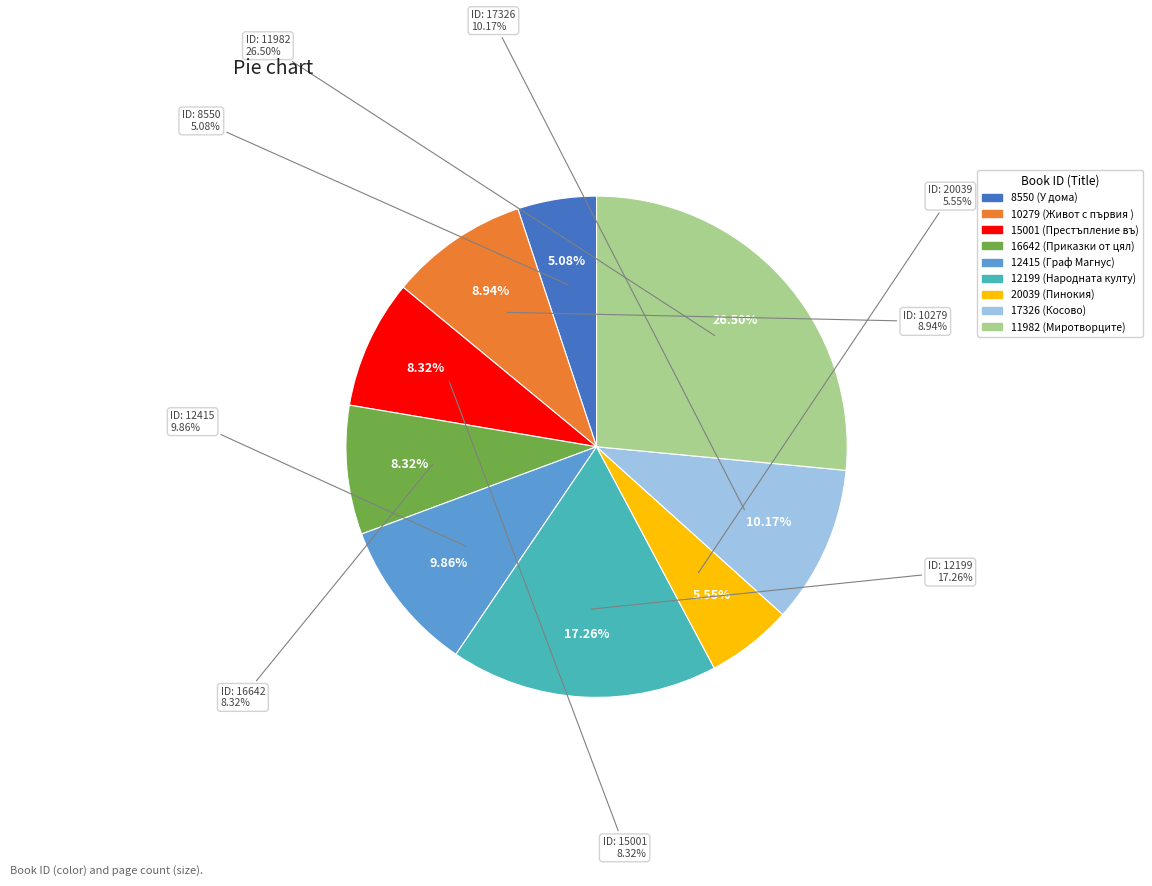

What is the smallest slice in the pie chart?

8550